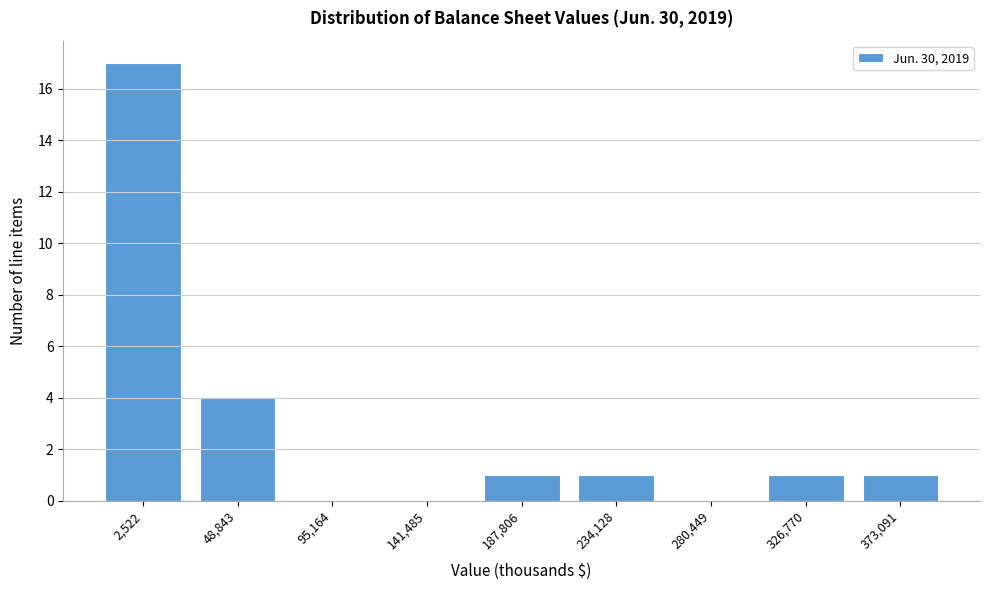

Reading right to left, list all the values displayed in this chart.

373,091=1	326,770=1	280,449=0	234,128=1	187,806=1	141,485=0	95,164=0	48,843=4	2,522=17